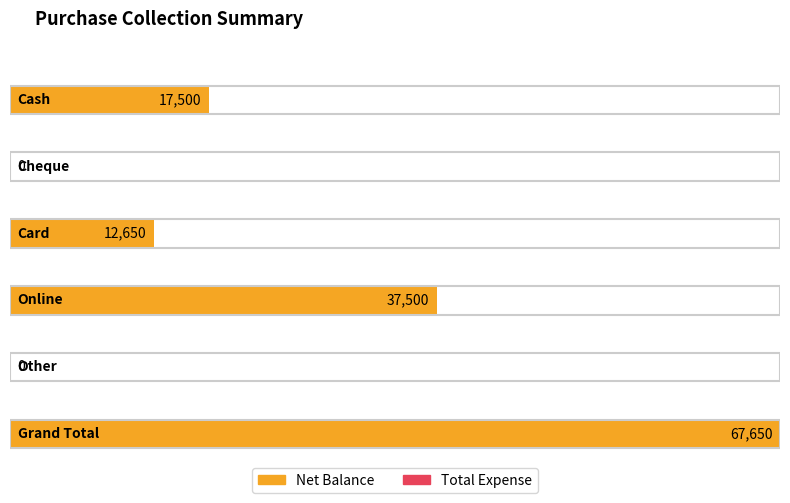

Are the bars horizontal?

Yes